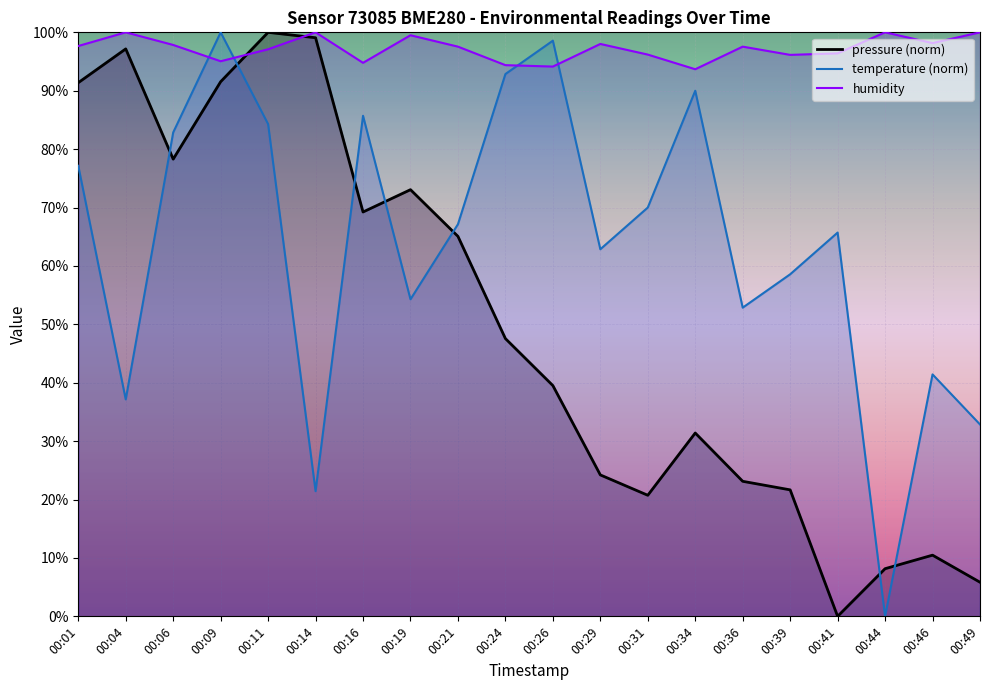

What is the difference between the highest and lowest values at 00:04?

62.9